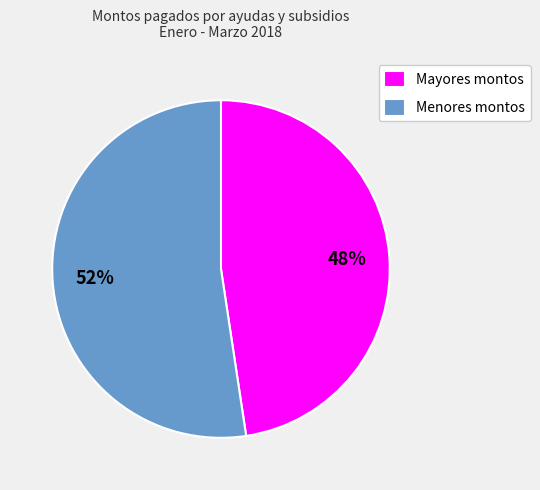

Combined, do Mayores montos and Menores montos account for over 50%?

Yes